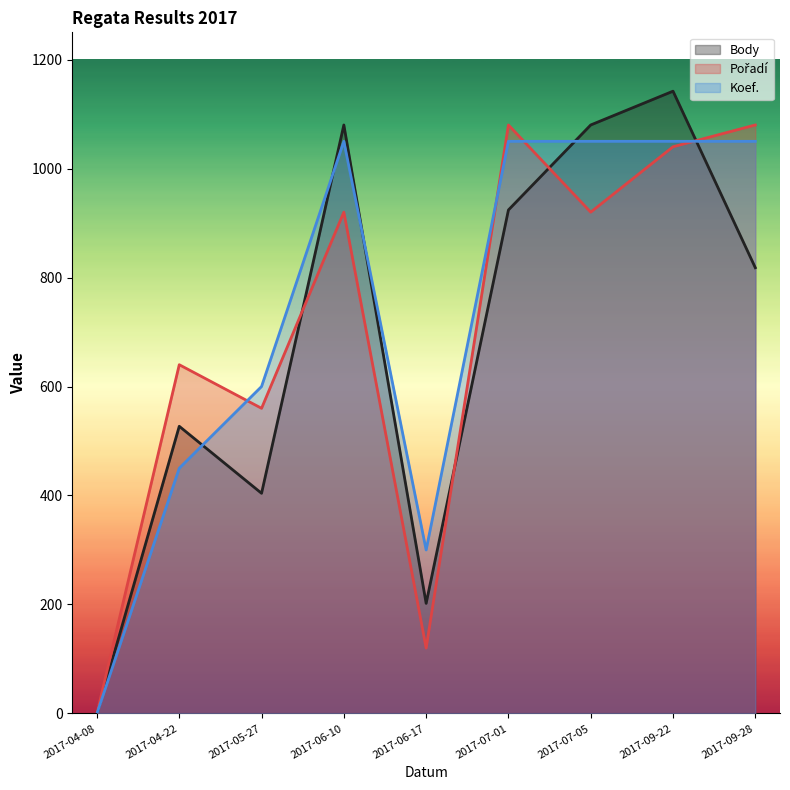

What is the sum of all Koef. values?

6600